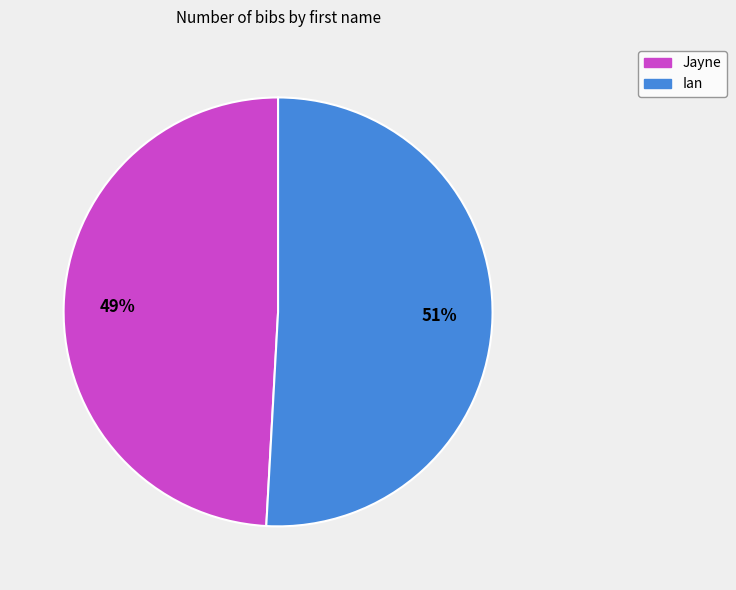

Is it true that Jayne is 40% of the pie?

False